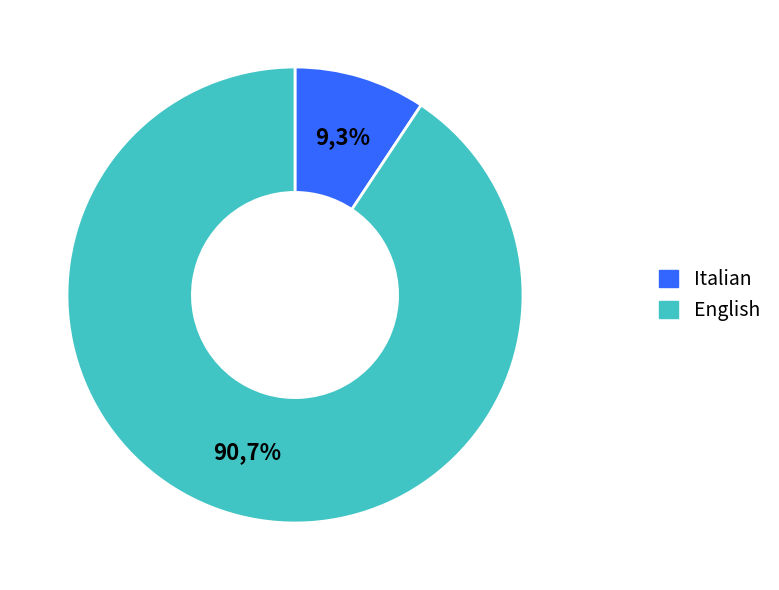

To the nearest percent, what percentage of the pie is Italian?

9%